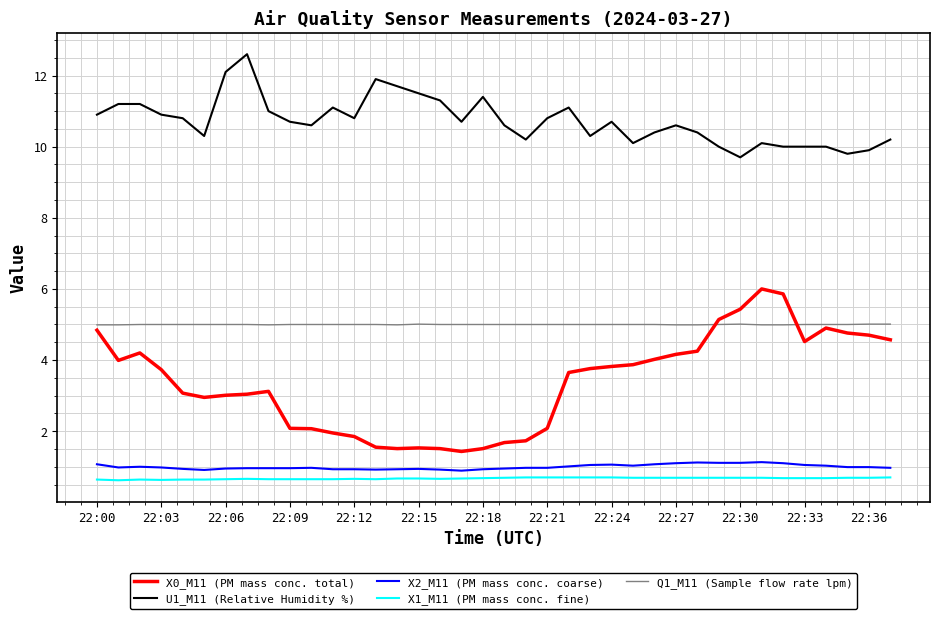

Which series has the widest spread of values?

X0_M11 (PM mass conc. total)